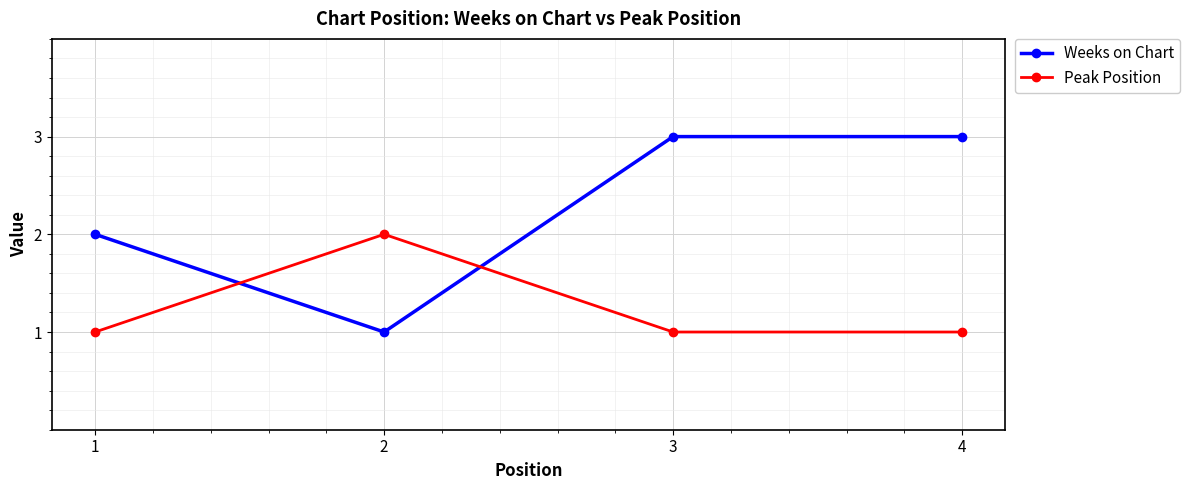

Where is Weeks on Chart nearest to the value 2?

1